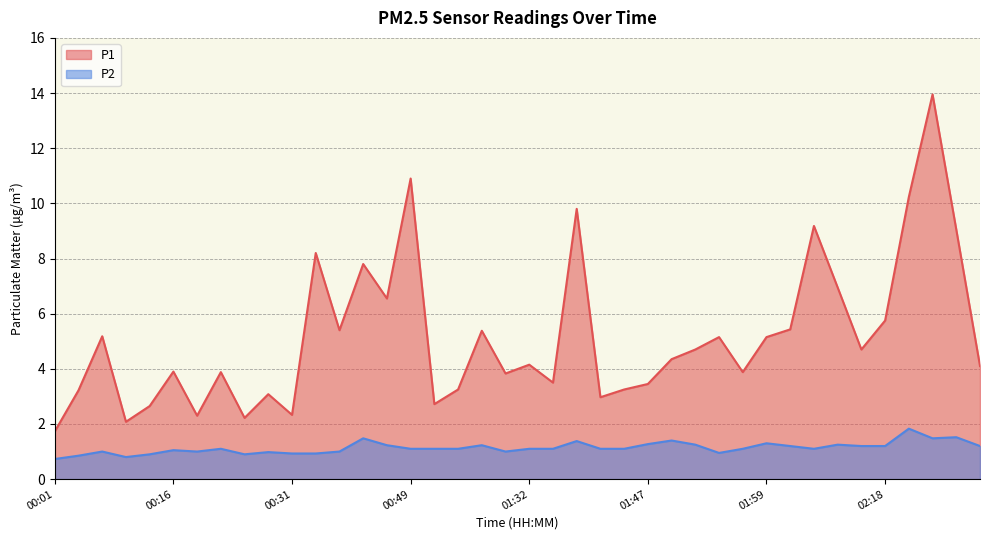

Reading right to left, extract all data points from this chart.

P1: 02:28=4.1	02:26=9.1	02:23=13.9	02:20=10.2	02:18=5.8	02:09=4.7	02:07=7.0	02:04=9.2	02:02=5.4	01:59=5.2	01:57=3.9	01:55=5.2	01:52=4.7	01:50=4.3	01:47=3.5	01:45=3.2	01:42=3.0	01:40=9.8	01:34=3.5	01:32=4.2	01:29=3.8	01:16=5.4	01:11=3.2	01:00=2.7	00:49=10.9	00:46=6.5	00:38=7.8	00:36=5.4	00:33=8.2	00:31=2.3	00:28=3.1	00:26=2.2	00:24=3.9	00:21=2.3	00:16=3.9	00:14=2.6	00:11=2.1	00:08=5.2	00:06=3.2	00:01=1.7
P2: 02:28=1.2	02:26=1.5	02:23=1.5	02:20=1.8	02:18=1.2	02:09=1.2	02:07=1.2	02:04=1.1	02:02=1.2	01:59=1.3	01:57=1.1	01:55=0.9	01:52=1.2	01:50=1.4	01:47=1.3	01:45=1.1	01:42=1.1	01:40=1.4	01:34=1.1	01:32=1.1	01:29=1.0	01:16=1.2	01:11=1.1	01:00=1.1	00:49=1.1	00:46=1.2	00:38=1.5	00:36=1.0	00:33=0.9	00:31=0.9	00:28=1.0	00:26=0.9	00:24=1.1	00:21=1.0	00:16=1.1	00:14=0.9	00:11=0.8	00:08=1.0	00:06=0.8	00:01=0.7